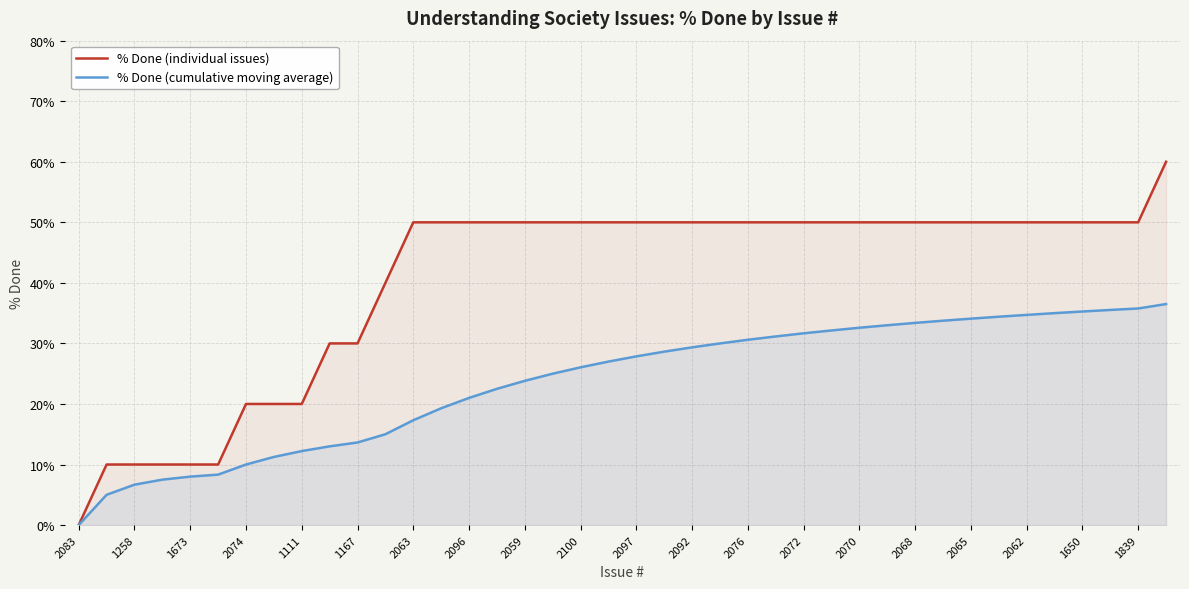

At which label does % Done (cumulative moving average) reach its minimum?

2083